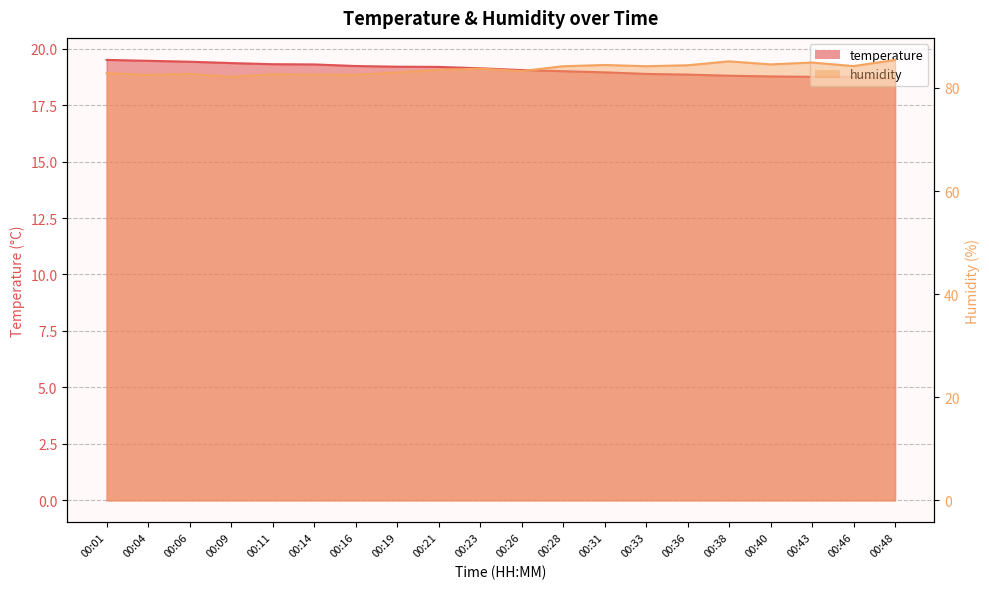

What is the approximate value of humidity at 00:38?

85.2